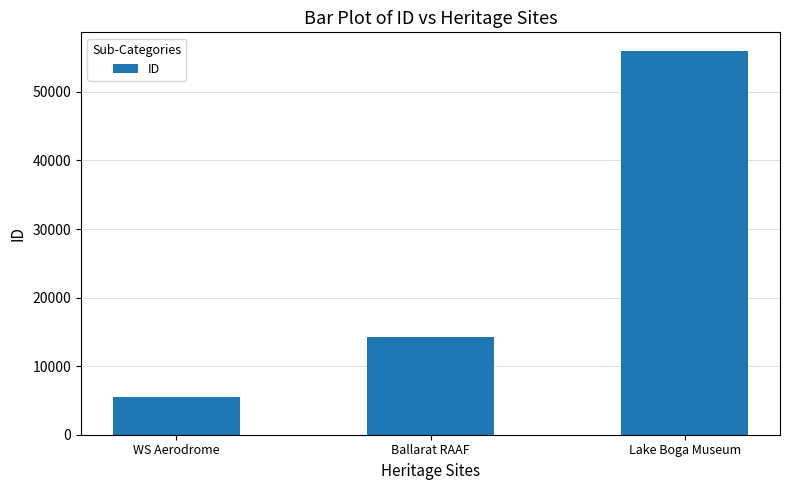

How many values are between 5558 and 55888?

3